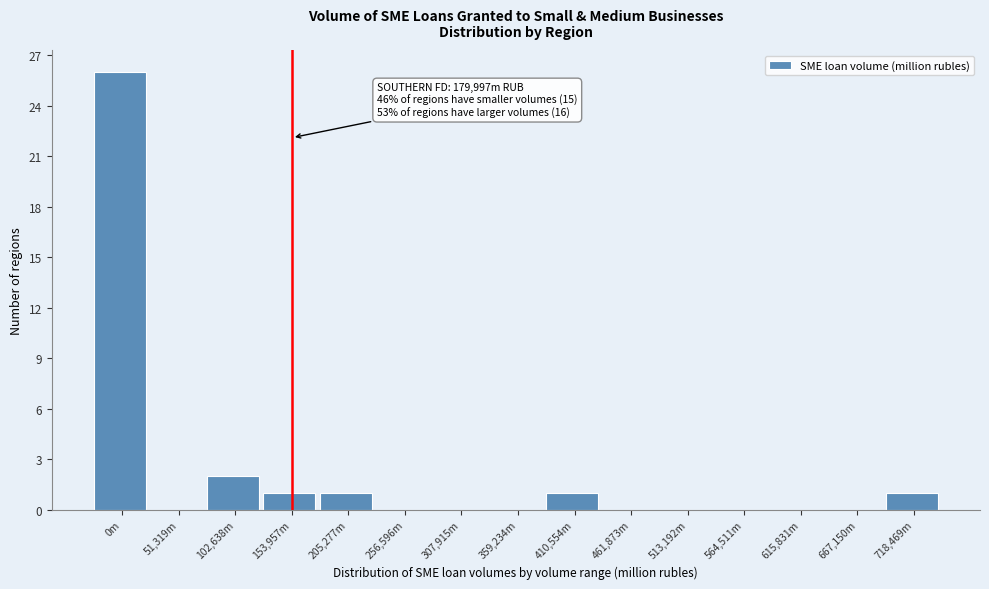

Reading left to right, what are all the values shown in this chart?

0m=26	51,319m=0	102,638m=2	153,957m=1	205,277m=1	256,596m=0	307,915m=0	359,234m=0	410,554m=1	461,873m=0	513,192m=0	564,511m=0	615,831m=0	667,150m=0	718,469m=1